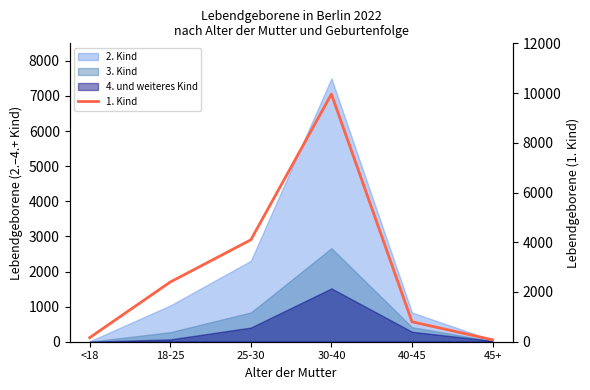

Does the chart display data point markers on the line(s)?

No